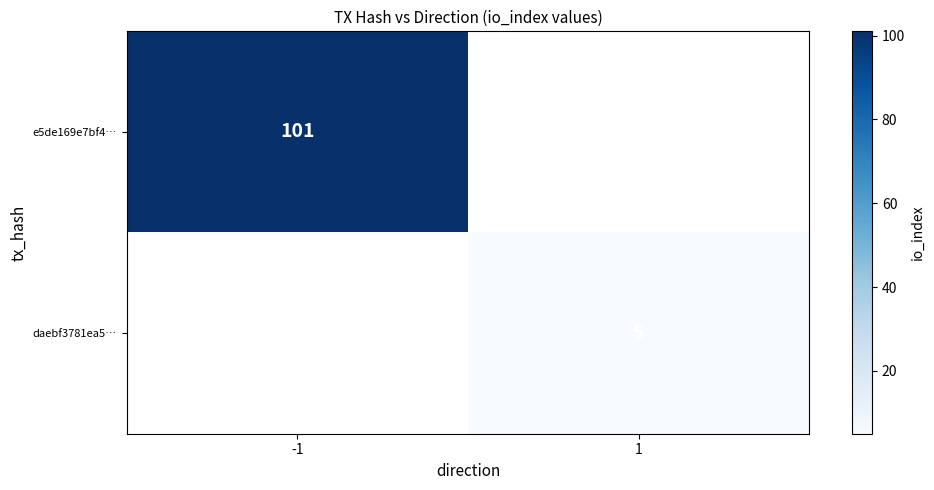

Is the value of e5de169e7bf4… at -1 greater than the value of daebf3781ea5… at 1?

Yes